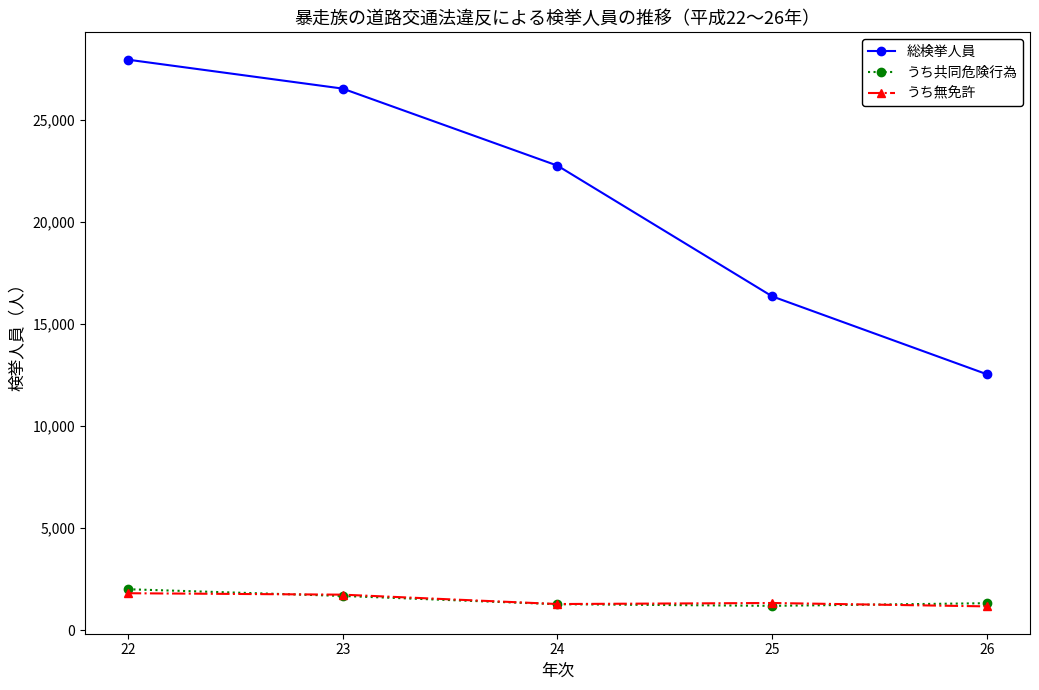

What is the maximum value for うち共同危険行為?

2008